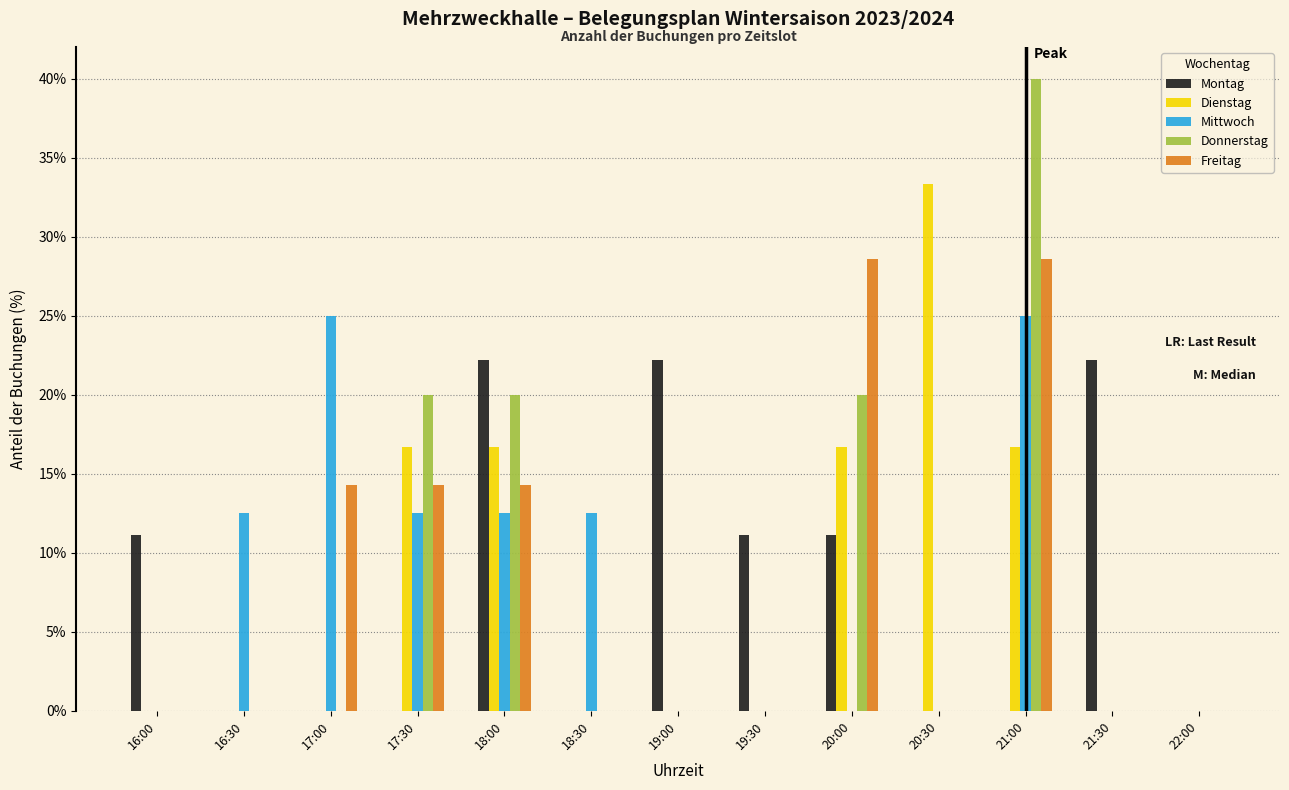

Which series changed the most between 18:30 and 19:00?

Montag